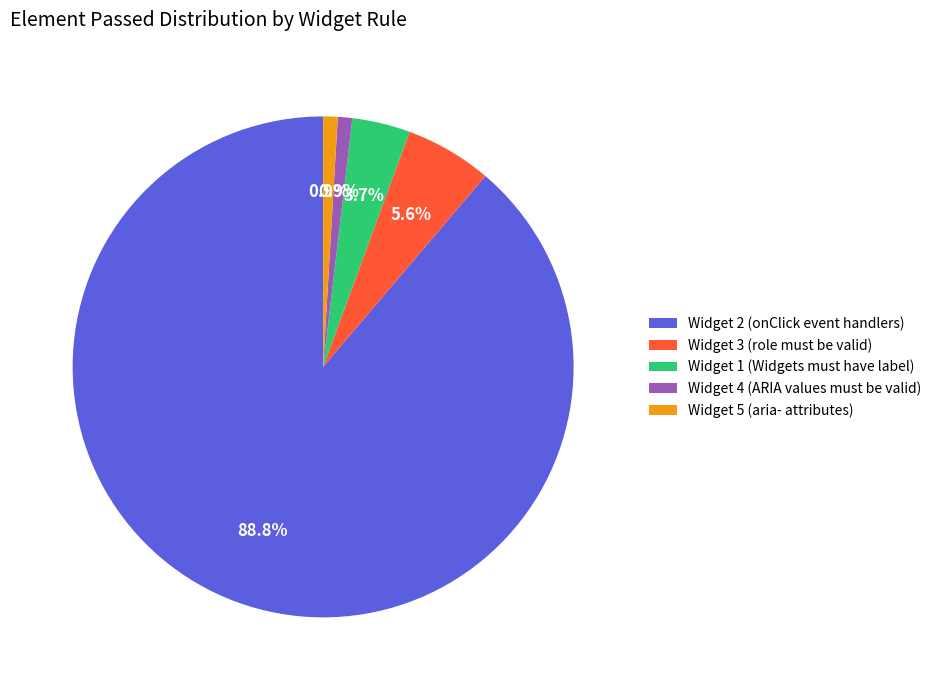

Which category has the biggest portion of the pie?

Widget 2 (onClick event handlers)